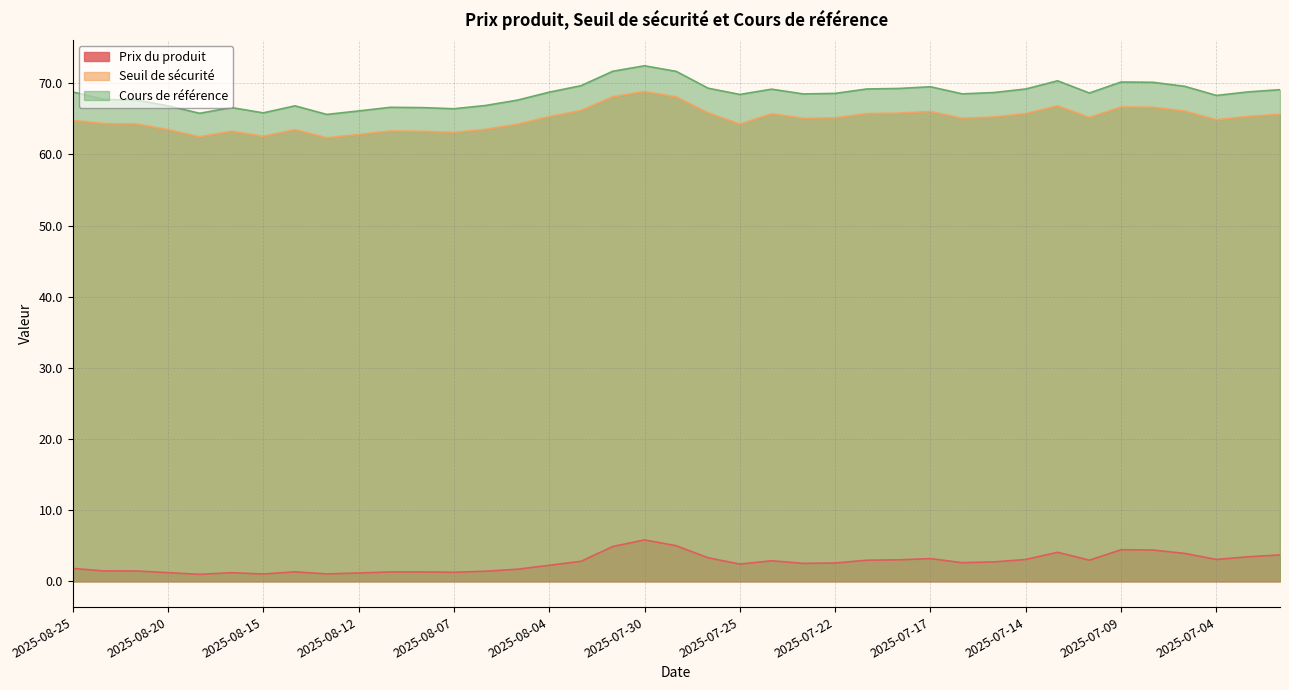

Reading left to right, list all the values displayed in this chart.

Prix du produit: 1.8	1.5	1.4	1.2	1.0	1.2	1.0	1.3	1.0	1.2	1.3	1.3	1.3	1.4	1.7	2.2	2.8	4.9	5.8	5.0	3.3	2.4	2.9	2.5	2.6	3.0	3.0	3.2	2.6	2.7	3.1	4.1	3.0	4.4	4.4	3.9	3.1	3.5	3.7
Seuil de sécurité: 64.8	64.3	64.3	63.5	62.5	63.3	62.6	63.5	62.3	62.8	63.3	63.3	63.1	63.5	64.3	65.3	66.2	68.1	68.8	68.1	65.9	64.3	65.7	65.1	65.2	65.8	65.8	66.0	65.1	65.3	65.8	66.8	65.2	66.7	66.6	66.1	64.9	65.4	65.7
Cours de référence: 68.8	67.7	67.7	66.8	65.8	66.6	65.8	66.8	65.6	66.1	66.6	66.6	66.4	66.9	67.6	68.8	69.7	71.7	72.5	71.7	69.3	68.4	69.2	68.5	68.6	69.2	69.3	69.5	68.5	68.7	69.2	70.4	68.6	70.2	70.2	69.6	68.3	68.8	69.1